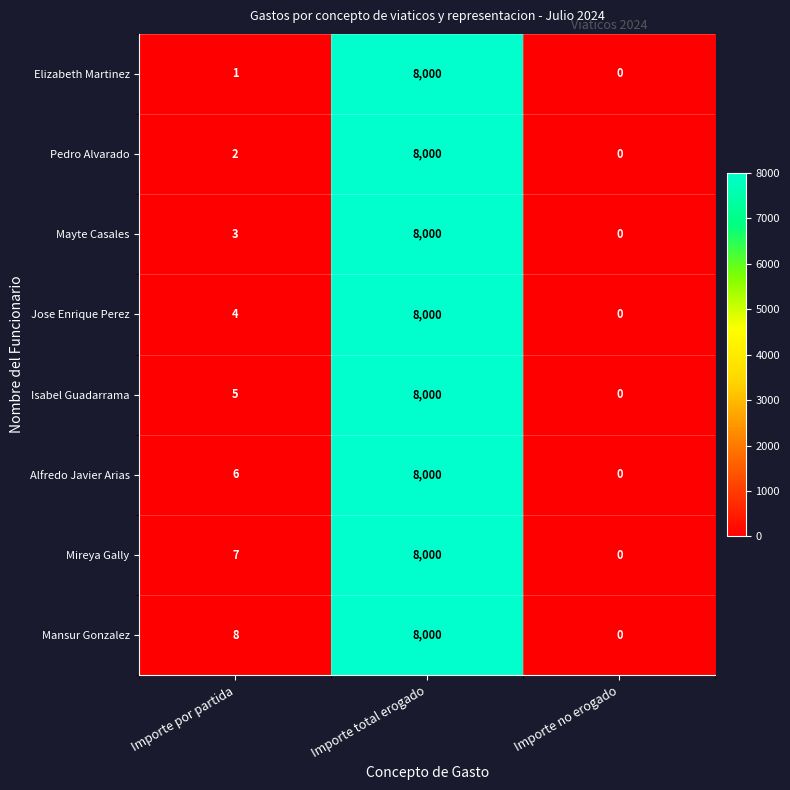

What is the maximum value shown in the chart?

8000